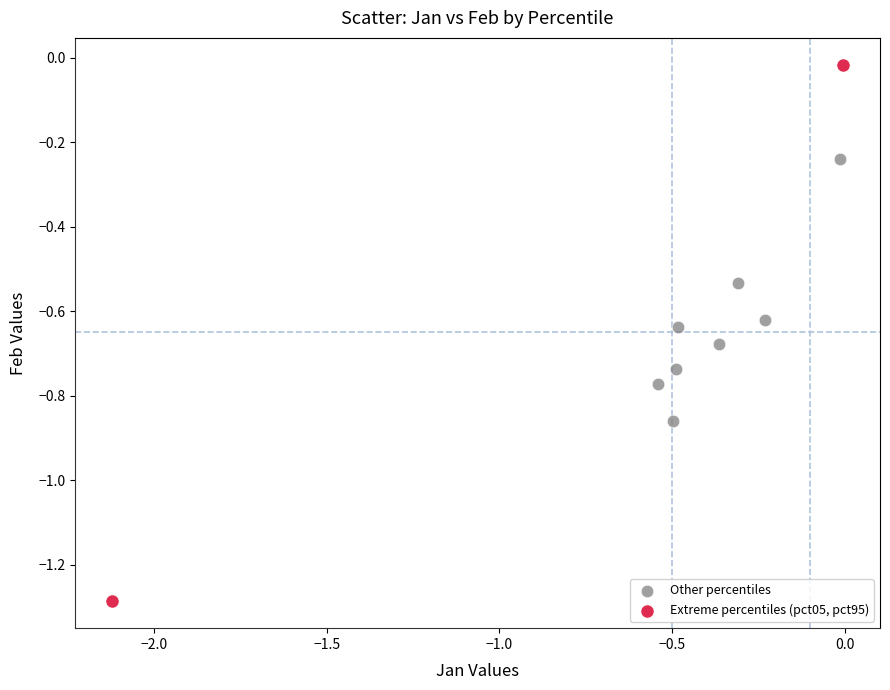

Which series contains the lowest Y value?

Extreme percentiles (pct05, pct95)